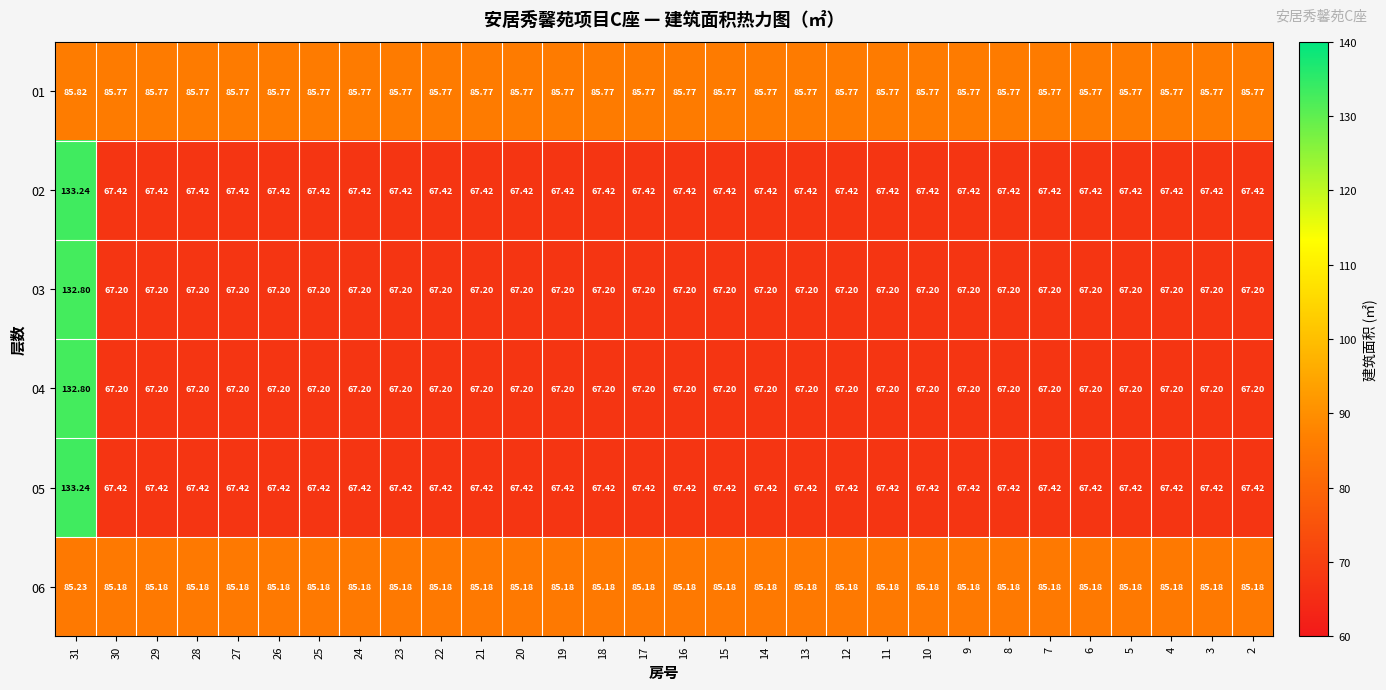

Reading left to right, extract all data points from this chart.

01: 31=85.8	30=85.8	29=85.8	28=85.8	27=85.8	26=85.8	25=85.8	24=85.8	23=85.8	22=85.8	21=85.8	20=85.8	19=85.8	18=85.8	17=85.8	16=85.8	15=85.8	14=85.8	13=85.8	12=85.8	11=85.8	10=85.8	9=85.8	8=85.8	7=85.8	6=85.8	5=85.8	4=85.8	3=85.8	2=85.8
02: 31=133.2	30=67.4	29=67.4	28=67.4	27=67.4	26=67.4	25=67.4	24=67.4	23=67.4	22=67.4	21=67.4	20=67.4	19=67.4	18=67.4	17=67.4	16=67.4	15=67.4	14=67.4	13=67.4	12=67.4	11=67.4	10=67.4	9=67.4	8=67.4	7=67.4	6=67.4	5=67.4	4=67.4	3=67.4	2=67.4
03: 31=132.8	30=67.2	29=67.2	28=67.2	27=67.2	26=67.2	25=67.2	24=67.2	23=67.2	22=67.2	21=67.2	20=67.2	19=67.2	18=67.2	17=67.2	16=67.2	15=67.2	14=67.2	13=67.2	12=67.2	11=67.2	10=67.2	9=67.2	8=67.2	7=67.2	6=67.2	5=67.2	4=67.2	3=67.2	2=67.2
04: 31=132.8	30=67.2	29=67.2	28=67.2	27=67.2	26=67.2	25=67.2	24=67.2	23=67.2	22=67.2	21=67.2	20=67.2	19=67.2	18=67.2	17=67.2	16=67.2	15=67.2	14=67.2	13=67.2	12=67.2	11=67.2	10=67.2	9=67.2	8=67.2	7=67.2	6=67.2	5=67.2	4=67.2	3=67.2	2=67.2
05: 31=133.2	30=67.4	29=67.4	28=67.4	27=67.4	26=67.4	25=67.4	24=67.4	23=67.4	22=67.4	21=67.4	20=67.4	19=67.4	18=67.4	17=67.4	16=67.4	15=67.4	14=67.4	13=67.4	12=67.4	11=67.4	10=67.4	9=67.4	8=67.4	7=67.4	6=67.4	5=67.4	4=67.4	3=67.4	2=67.4
06: 31=85.2	30=85.2	29=85.2	28=85.2	27=85.2	26=85.2	25=85.2	24=85.2	23=85.2	22=85.2	21=85.2	20=85.2	19=85.2	18=85.2	17=85.2	16=85.2	15=85.2	14=85.2	13=85.2	12=85.2	11=85.2	10=85.2	9=85.2	8=85.2	7=85.2	6=85.2	5=85.2	4=85.2	3=85.2	2=85.2